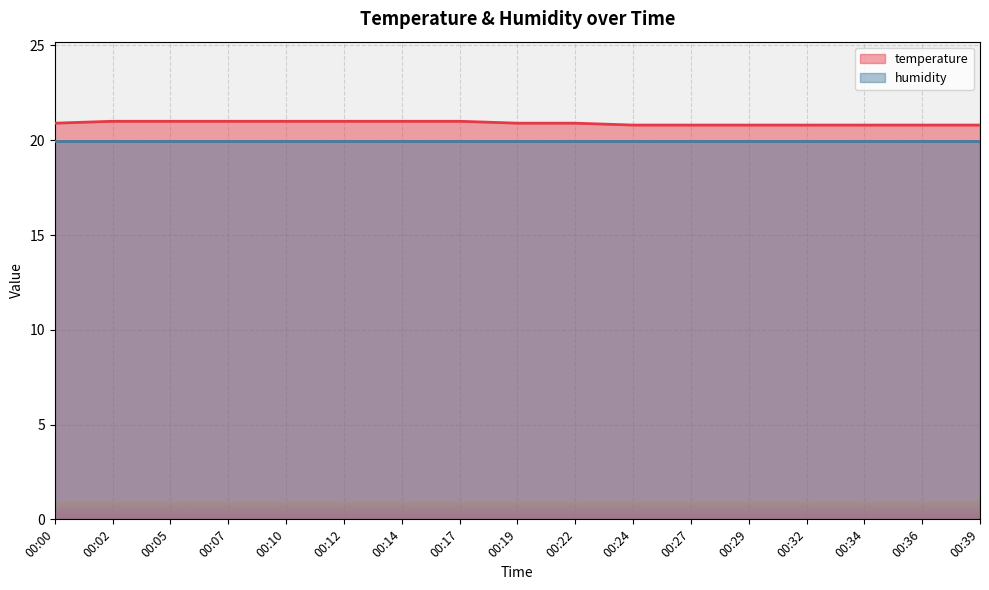

Approximately how many times larger is the value at 00:36 compared to 00:02?

1.0